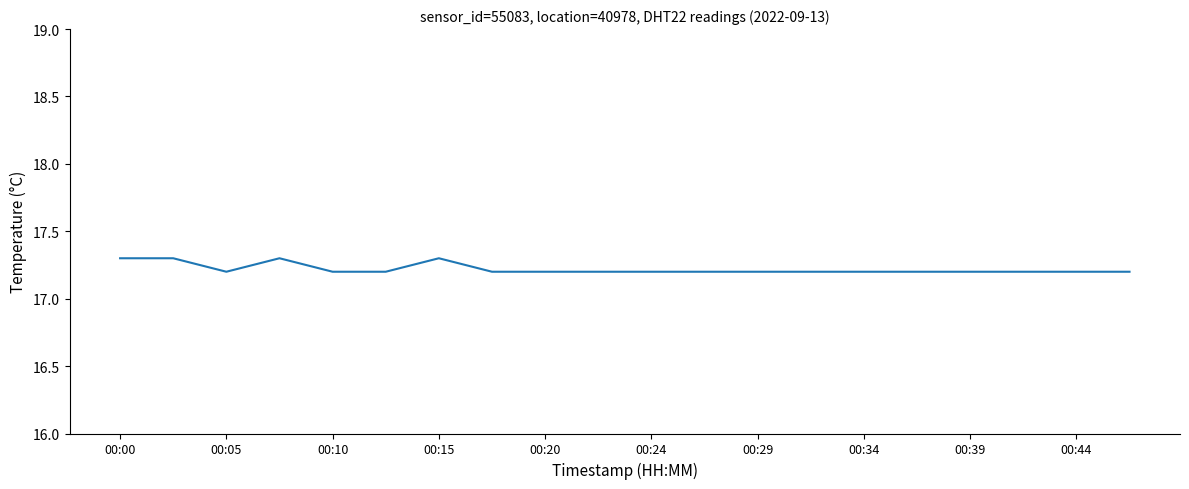

What is the minimum value shown in the chart?

17.2